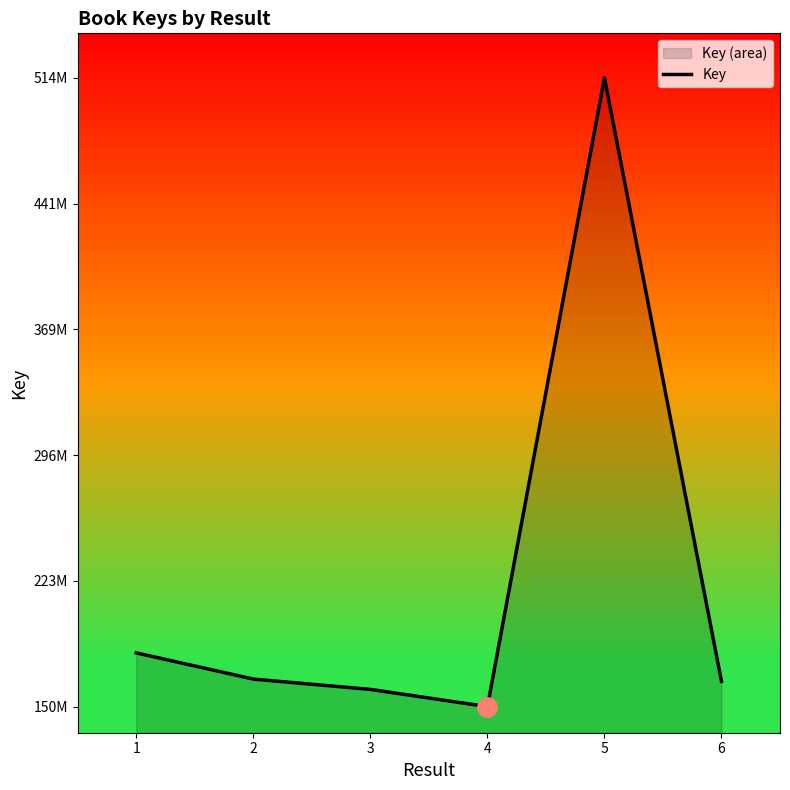

List the labels in order of value, largest first.

5, 1, 2, 6, 3, 4